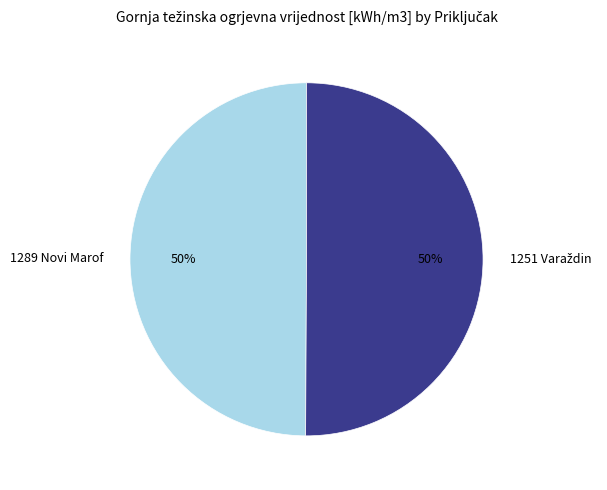

True or false: 1289 Novi Marof accounts for 38% of the total.

False